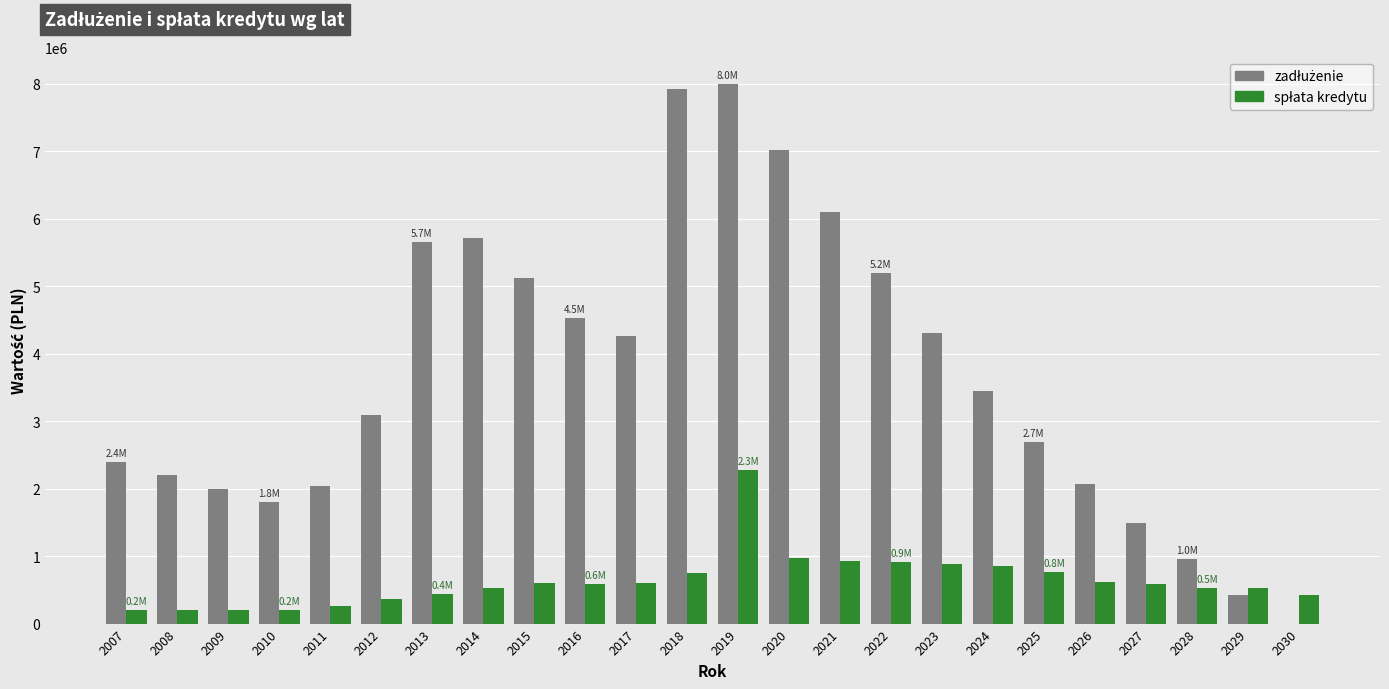

What is the maximum value shown in the chart?

8000100.0